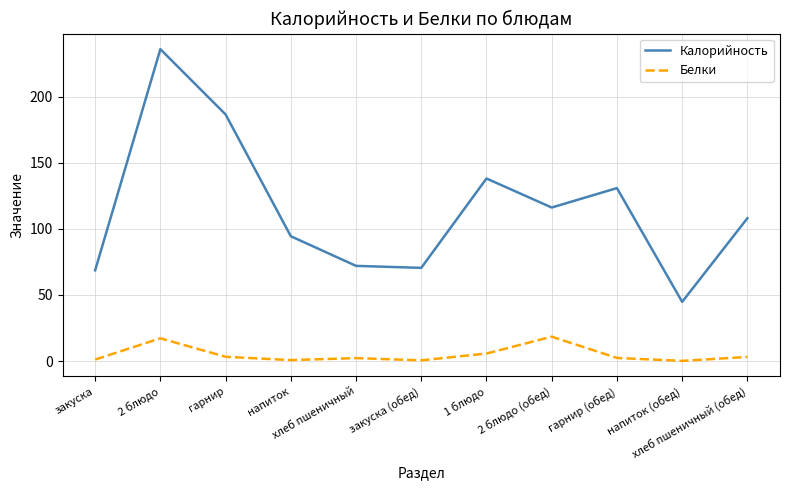

What position from the right is хлеб пшеничный (обед)?

1